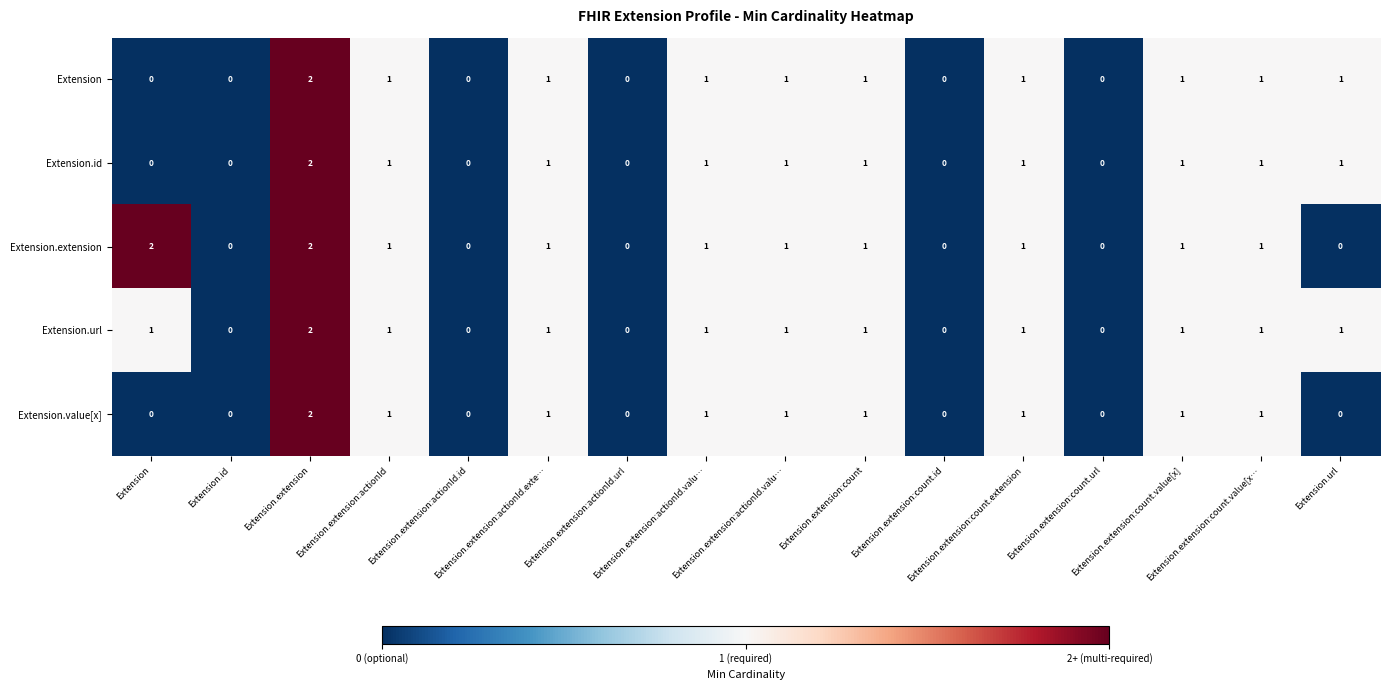

How many distinct data groups are displayed?

5